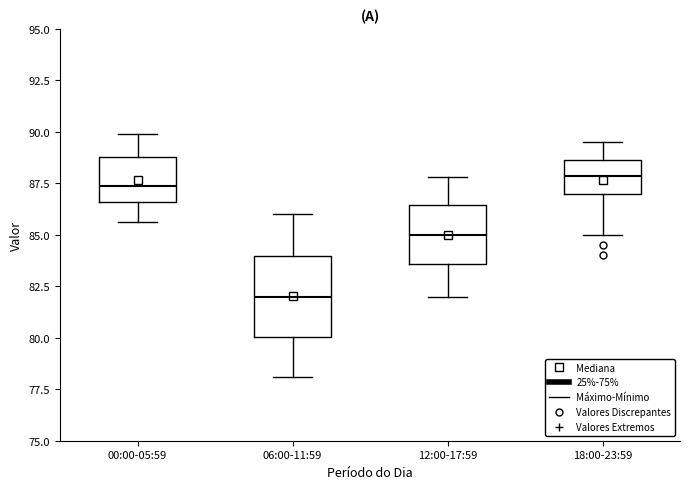

Which box has the lowest median line?

06:00-11:59